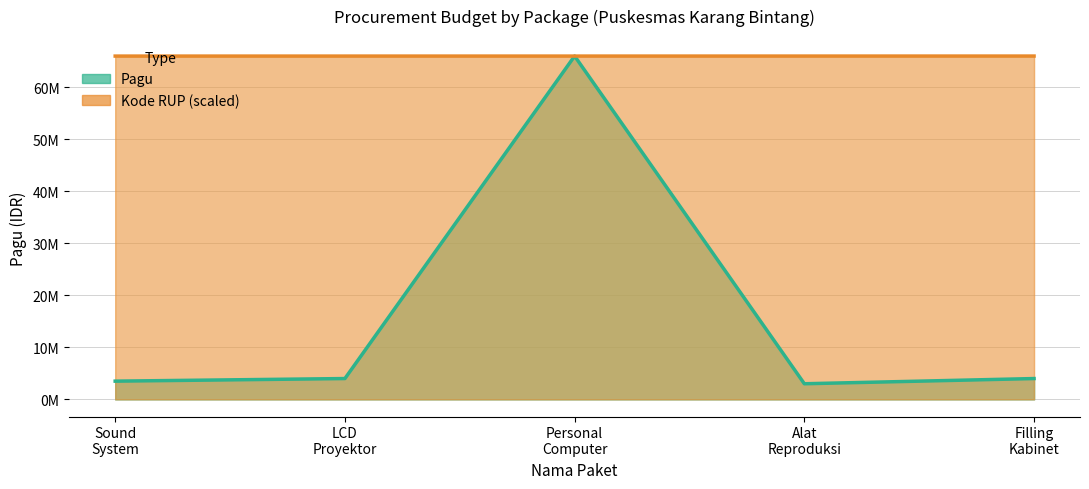

What is the total value across all series at Alat
Reproduksi?

68997440.2